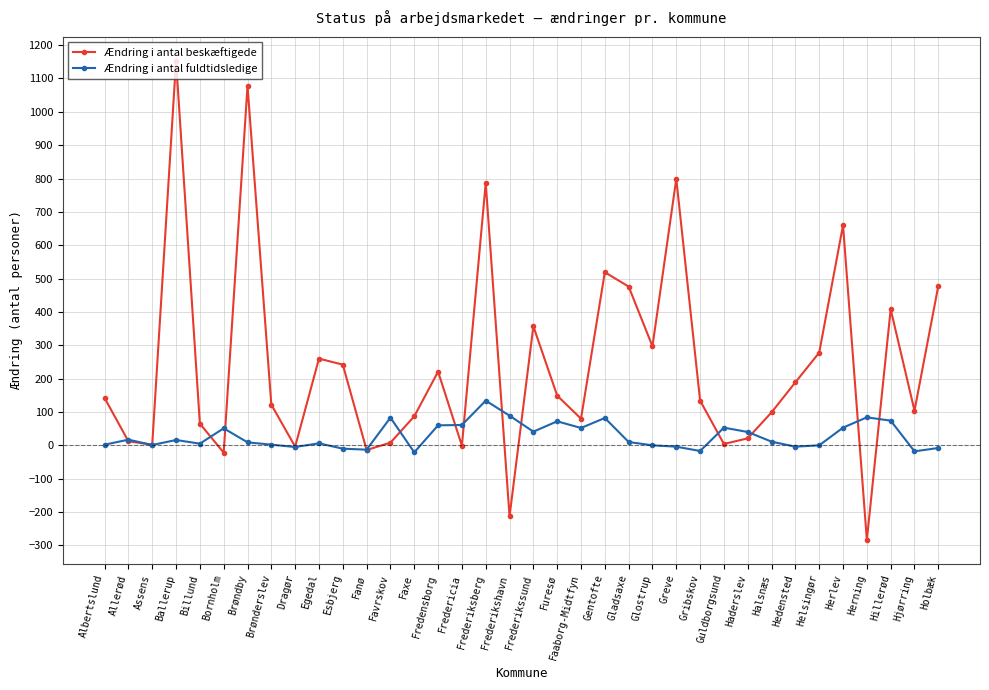

What is the label of the 22nd point from the right?

Fredensborg